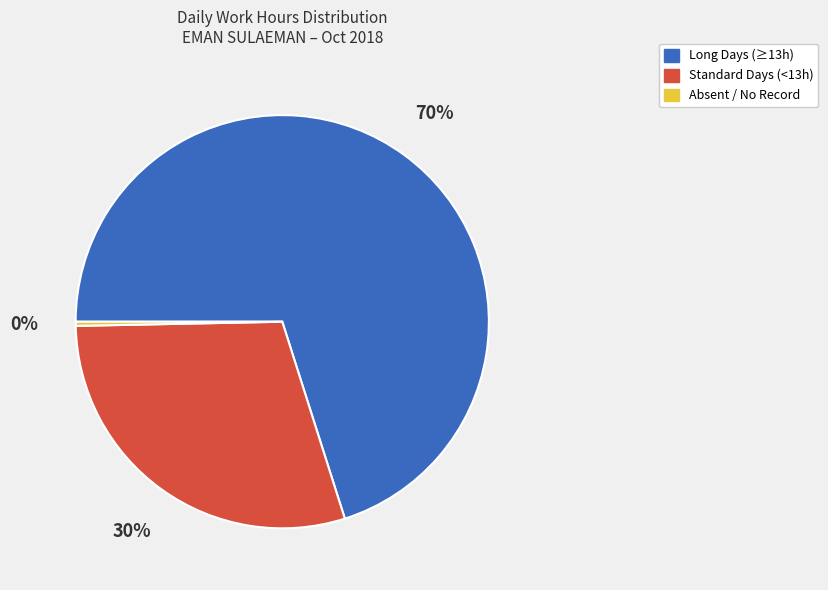

Is there a majority slice in this chart?

Yes